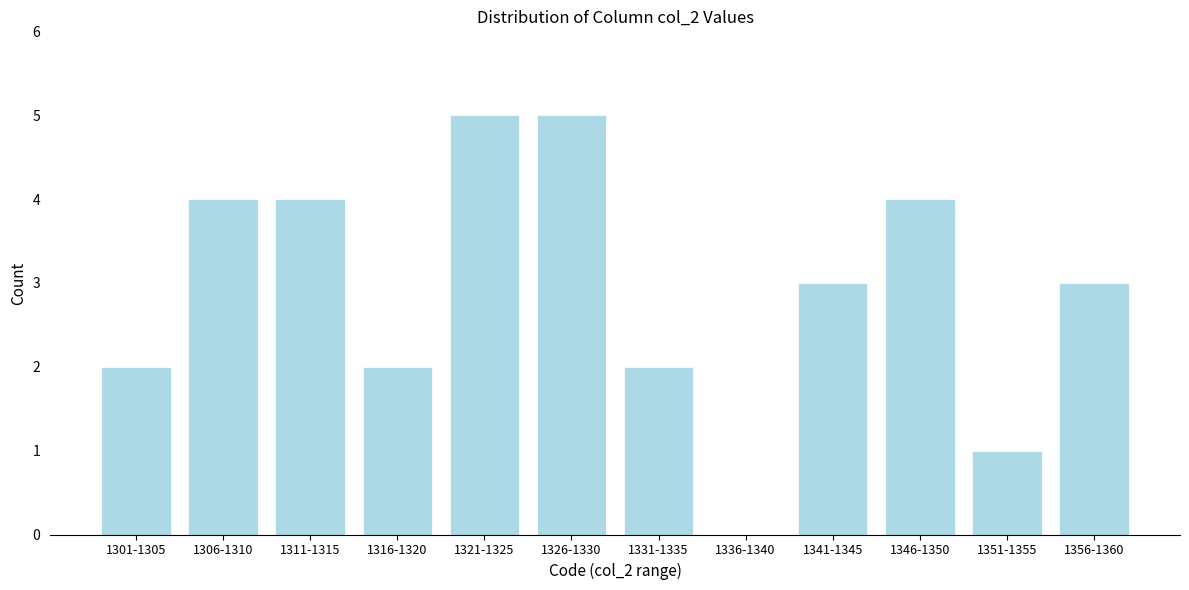

Reading right to left, list all the values displayed in this chart.

1356-1360=3	1351-1355=1	1346-1350=4	1341-1345=3	1336-1340=0	1331-1335=2	1326-1330=5	1321-1325=5	1316-1320=2	1311-1315=4	1306-1310=4	1301-1305=2